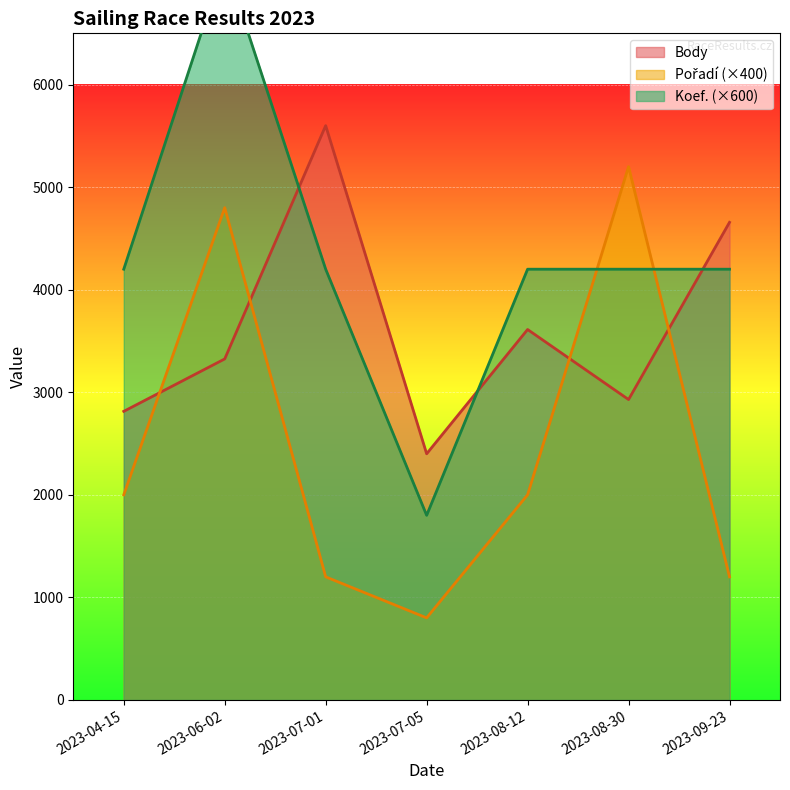

What value does the Body series have at 2023-06-02, to the nearest 100?

3300